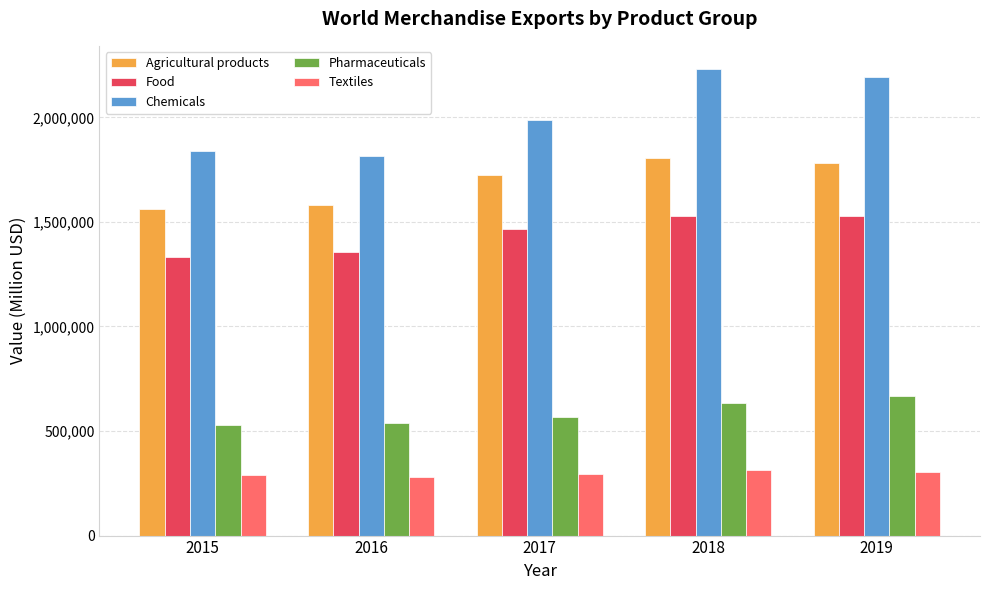

What is the difference between the highest and lowest values at 2015?

1552399